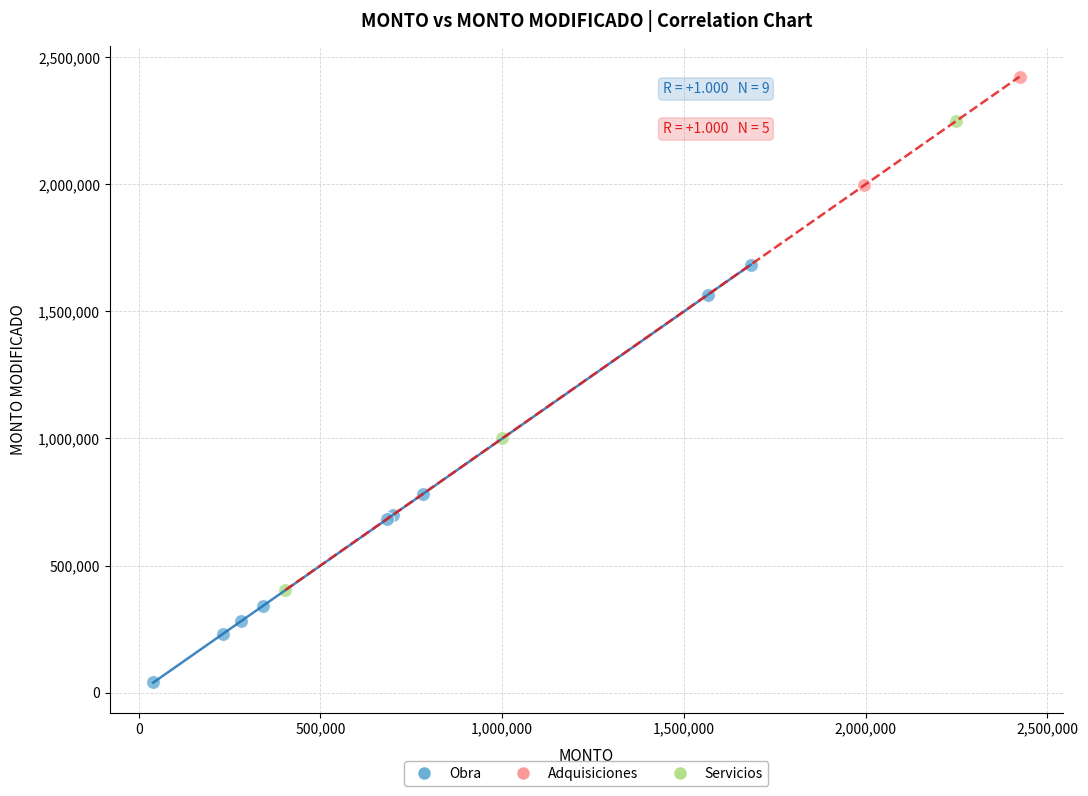

Which series contains the highest Y value?

Adquisiciones